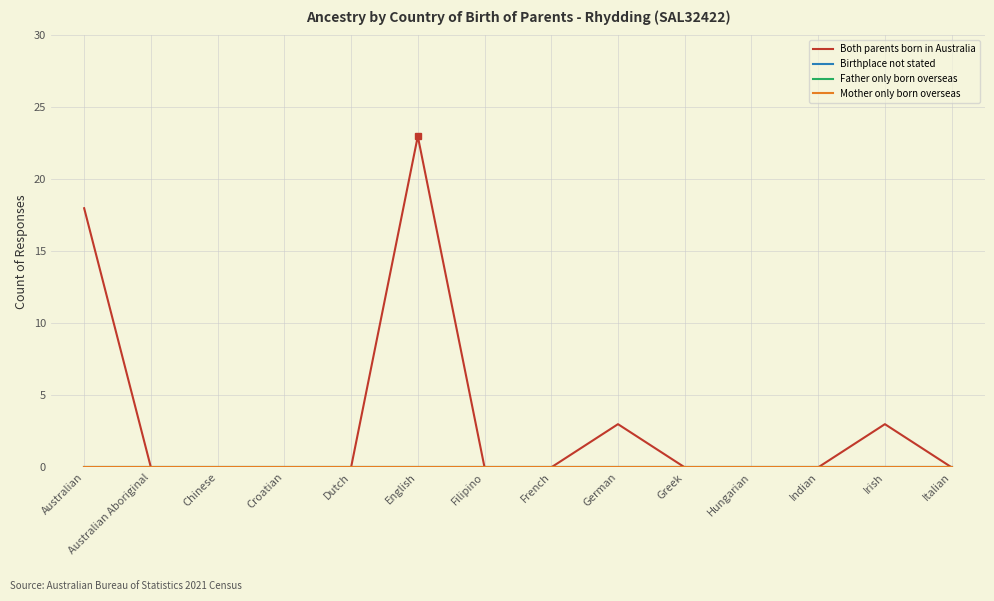

At which category does the chart reach its peak across all series?

English